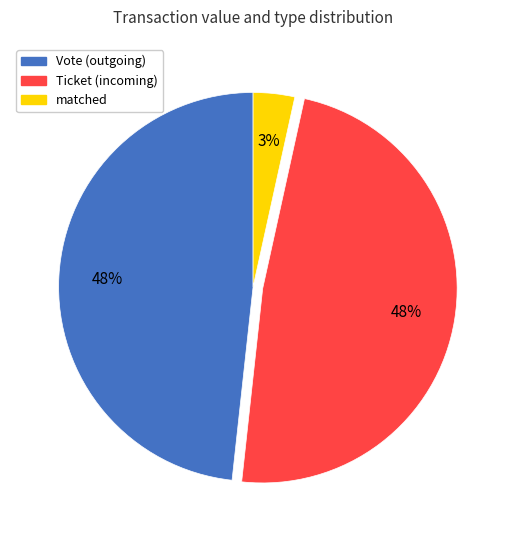

Is there any slice that represents more than half of the pie?

No